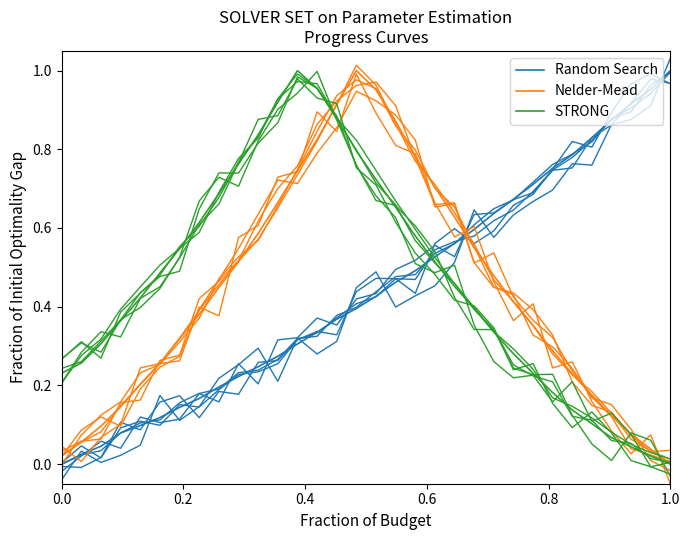

At 15, list the series in order from largest to smallest.

Nelder-Mead, STRONG, Random Search